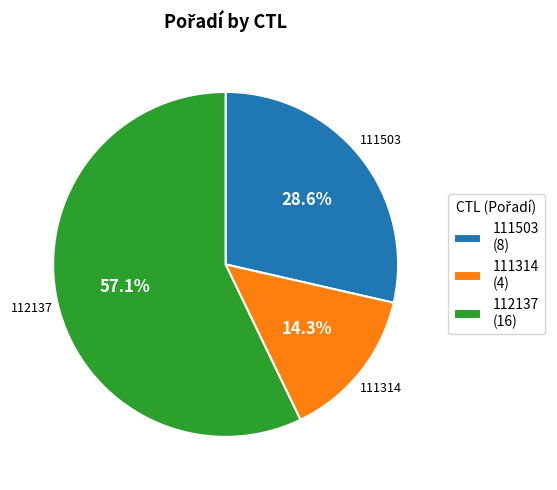

Which has a higher value, 111503 (8) or 111314 (4)?

111503 (8)